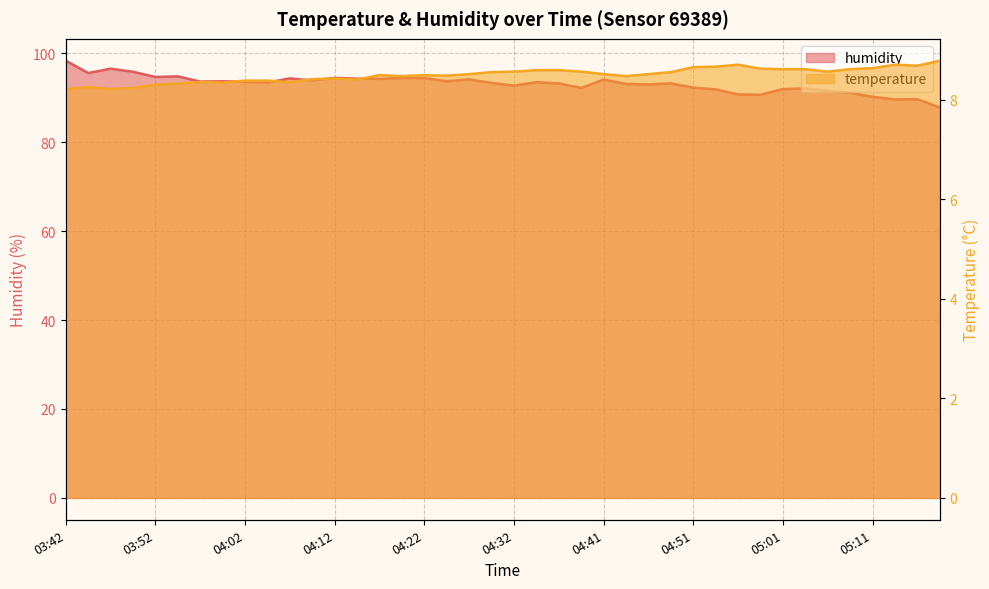

What is the label of the 34th point from the left?

05:03